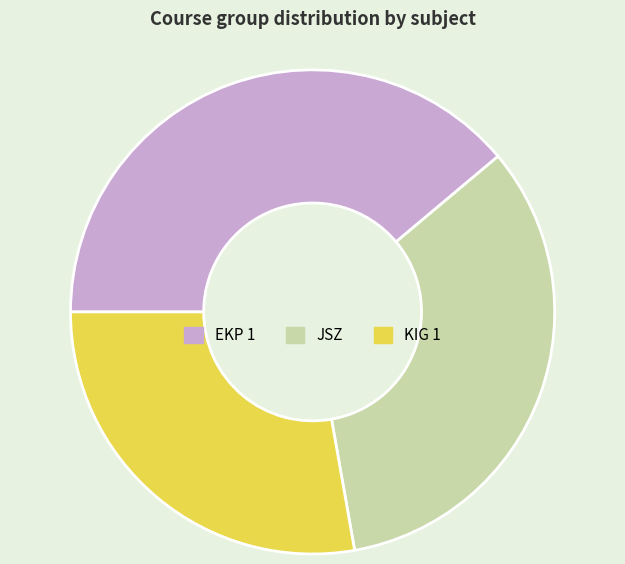

How many slices are in this pie chart?

3